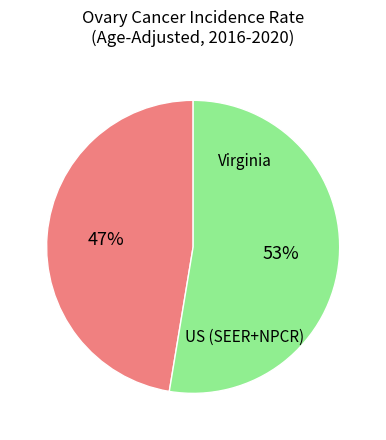

To the nearest percent, what is the average slice percentage?

50%